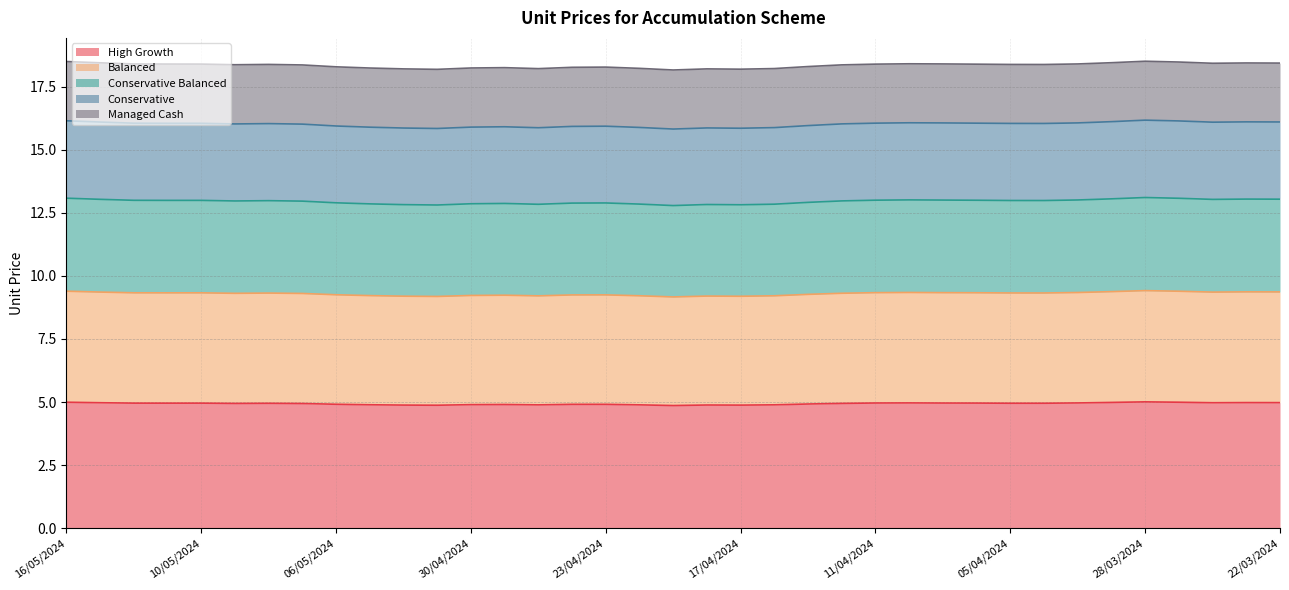

Does the chart display data point markers on the line(s)?

No